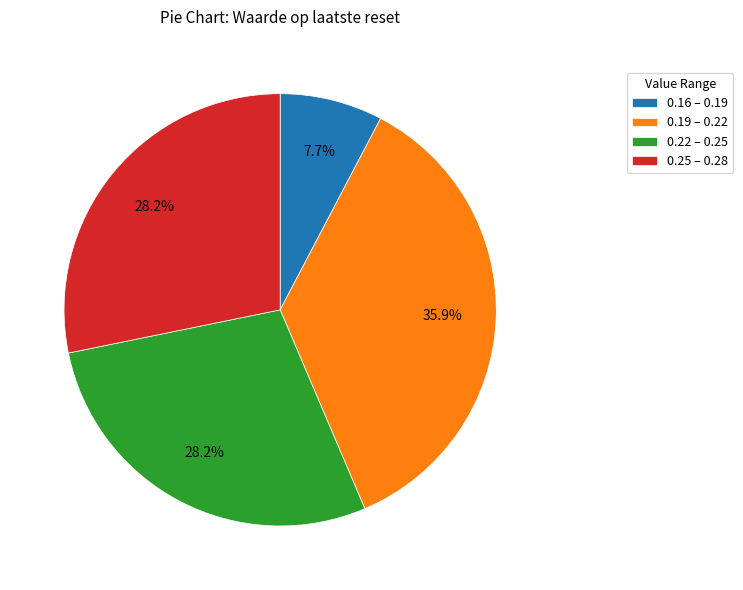

Do 0.19 – 0.22 and 0.25 – 0.28 together represent more than half of the pie?

Yes